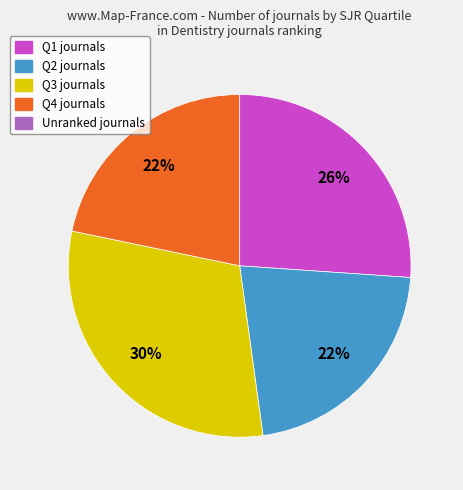

Is there any slice that represents more than half of the pie?

No